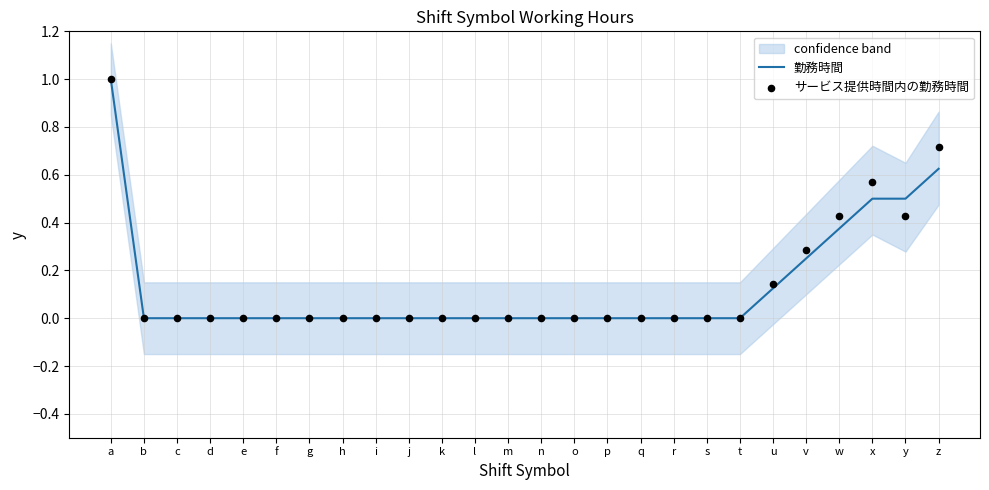

Is the value of 勤務時間 at w greater than the value of サービス提供時間内の勤務時間 at c?

Yes